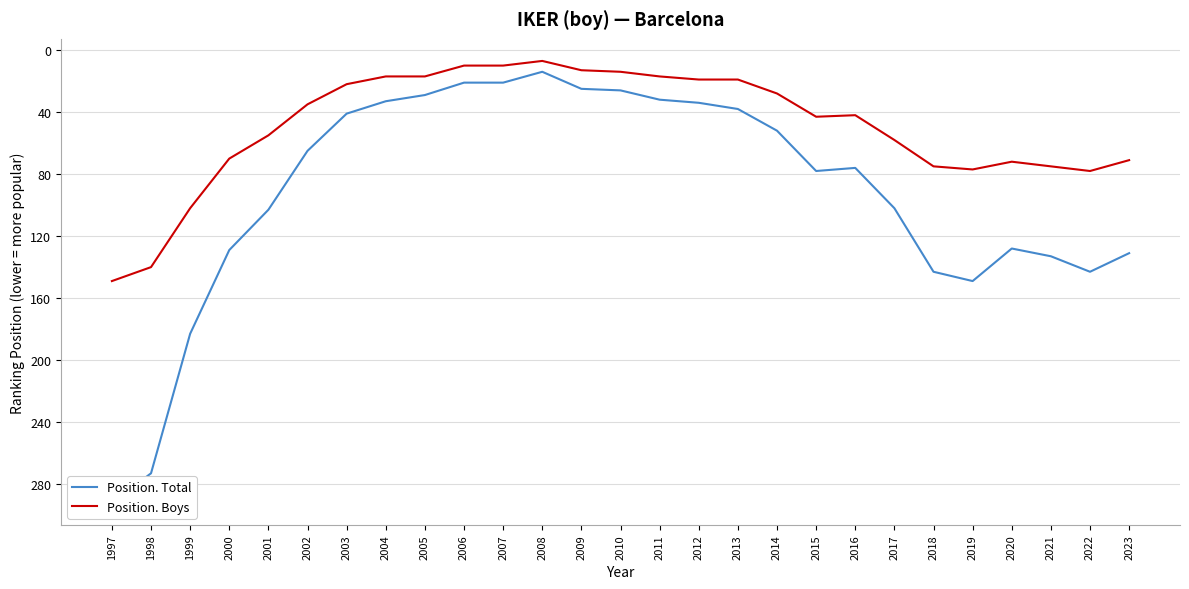

True or false: Position. Total and Position. Boys cross at least once.

False